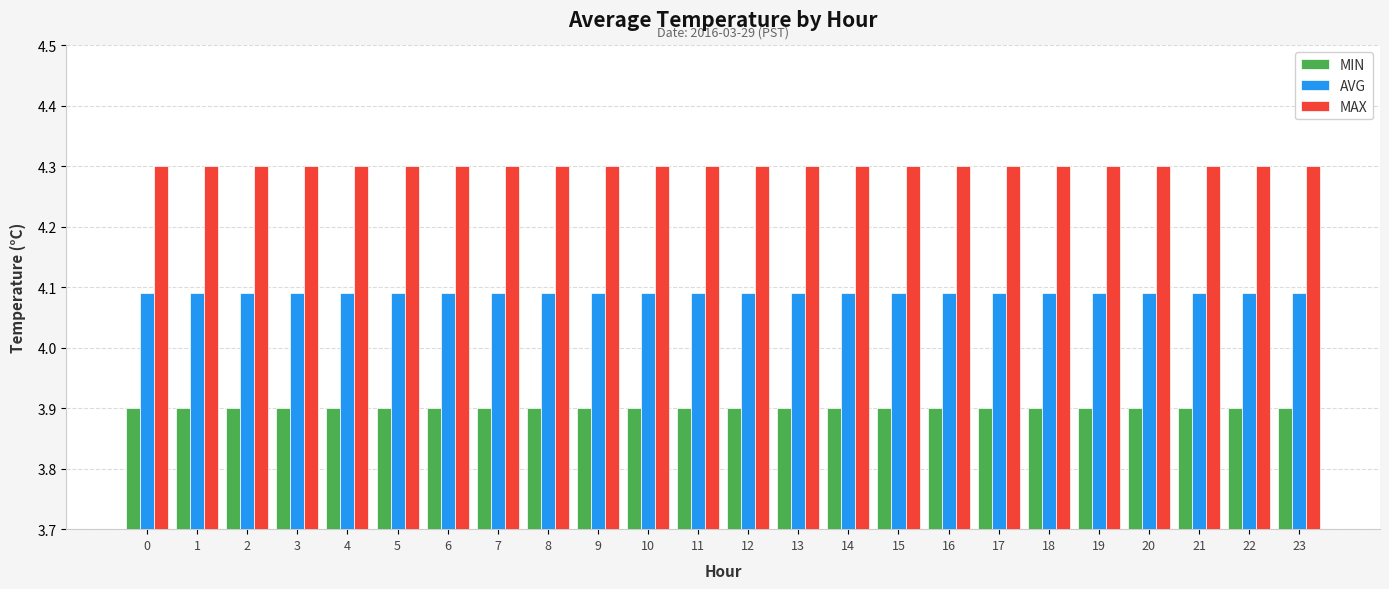

What is the spread (max minus min) of values at 1?

0.4